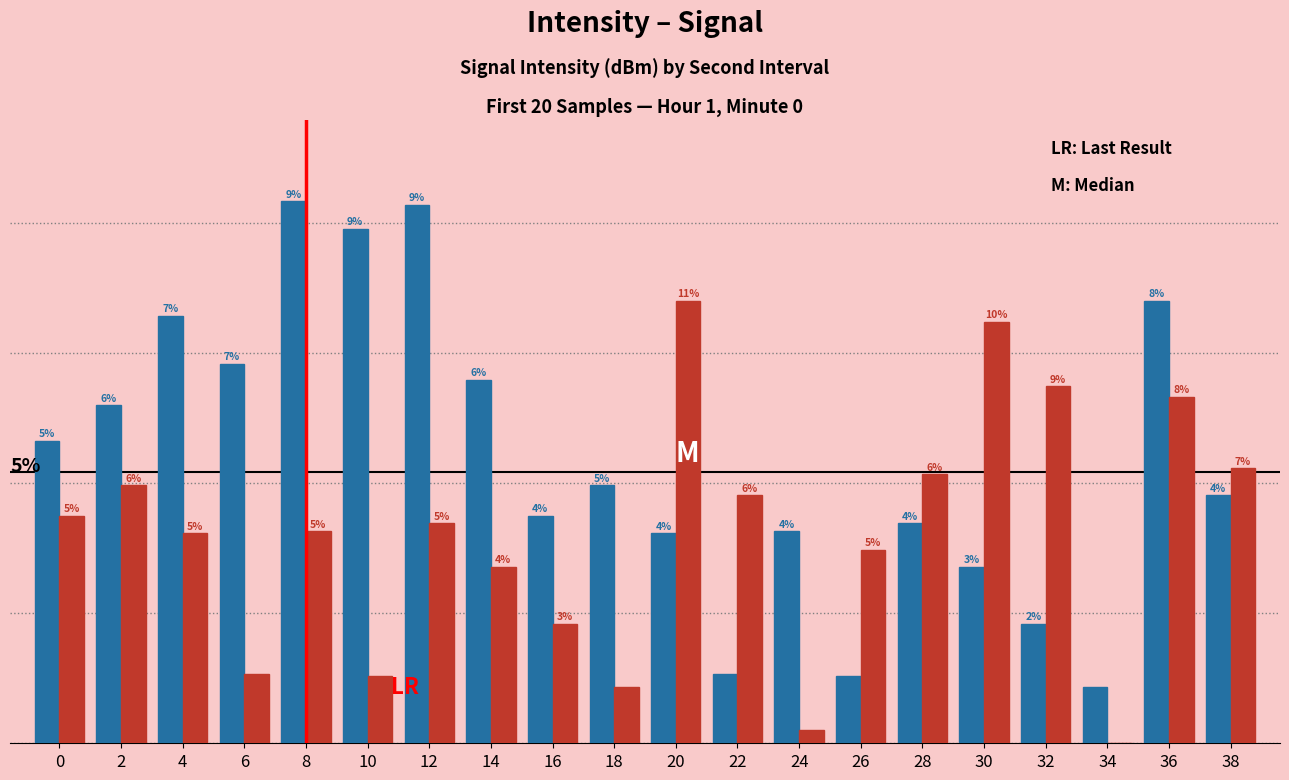

Which label corresponds to the largest value in the chart?

8